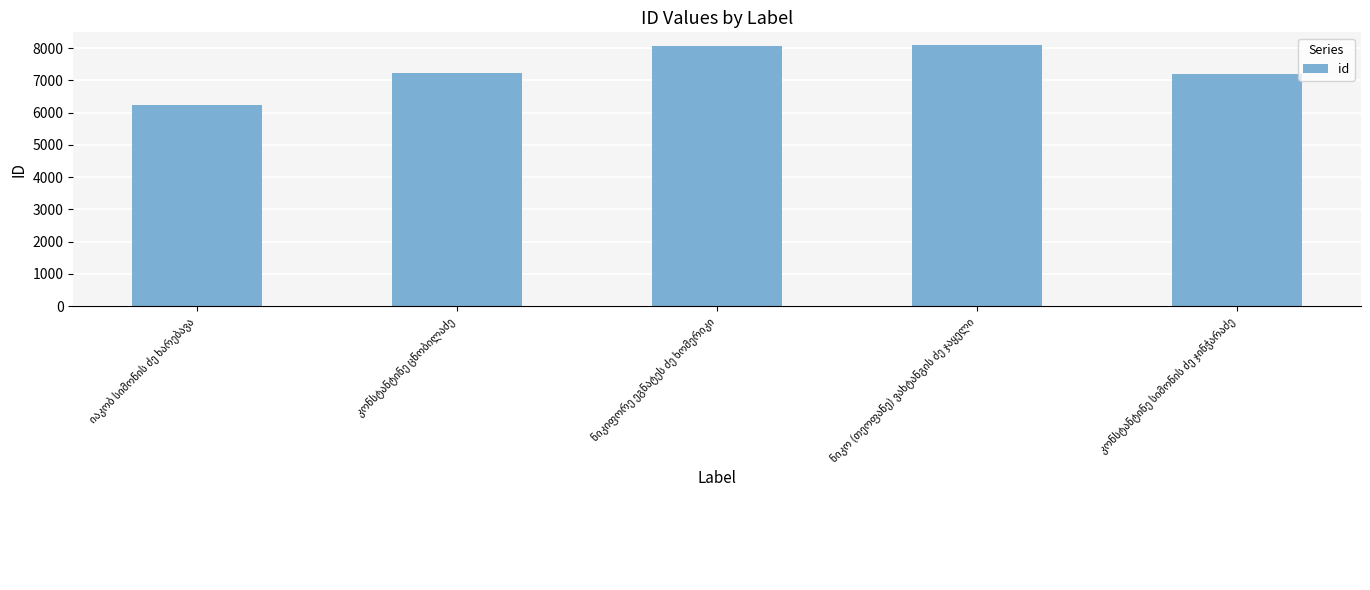

What is the smallest value displayed?

6232